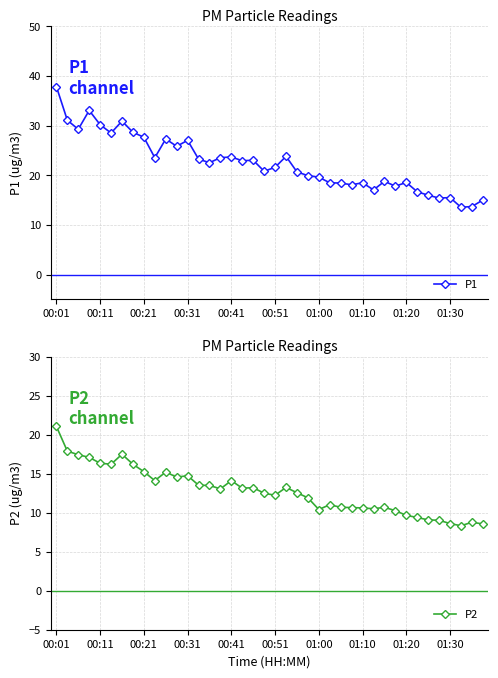

The P2 series shows 21.1 at 00:01. True or false?

True